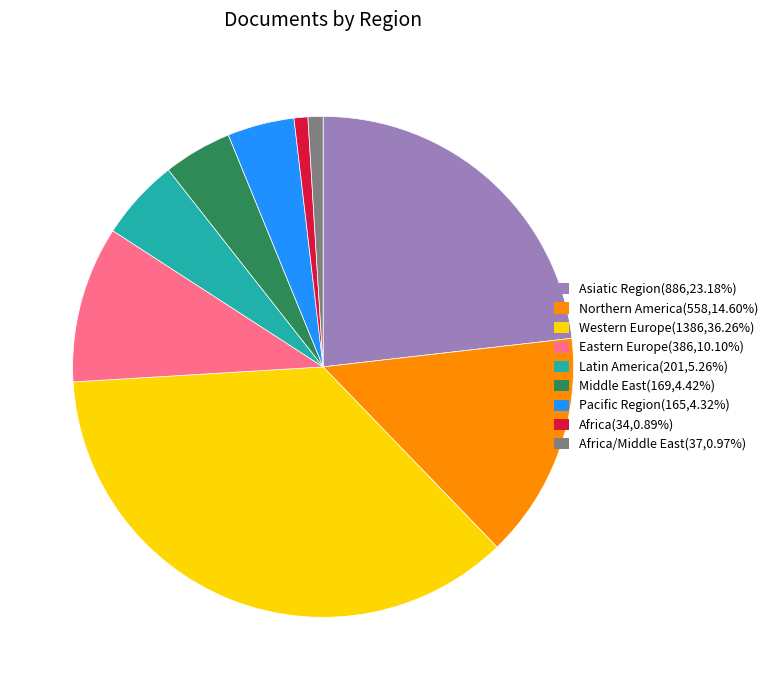

What is the ratio of the value at Eastern Europe(386,10.10%) to the value at Pacific Region(165,4.32%)?

2.3